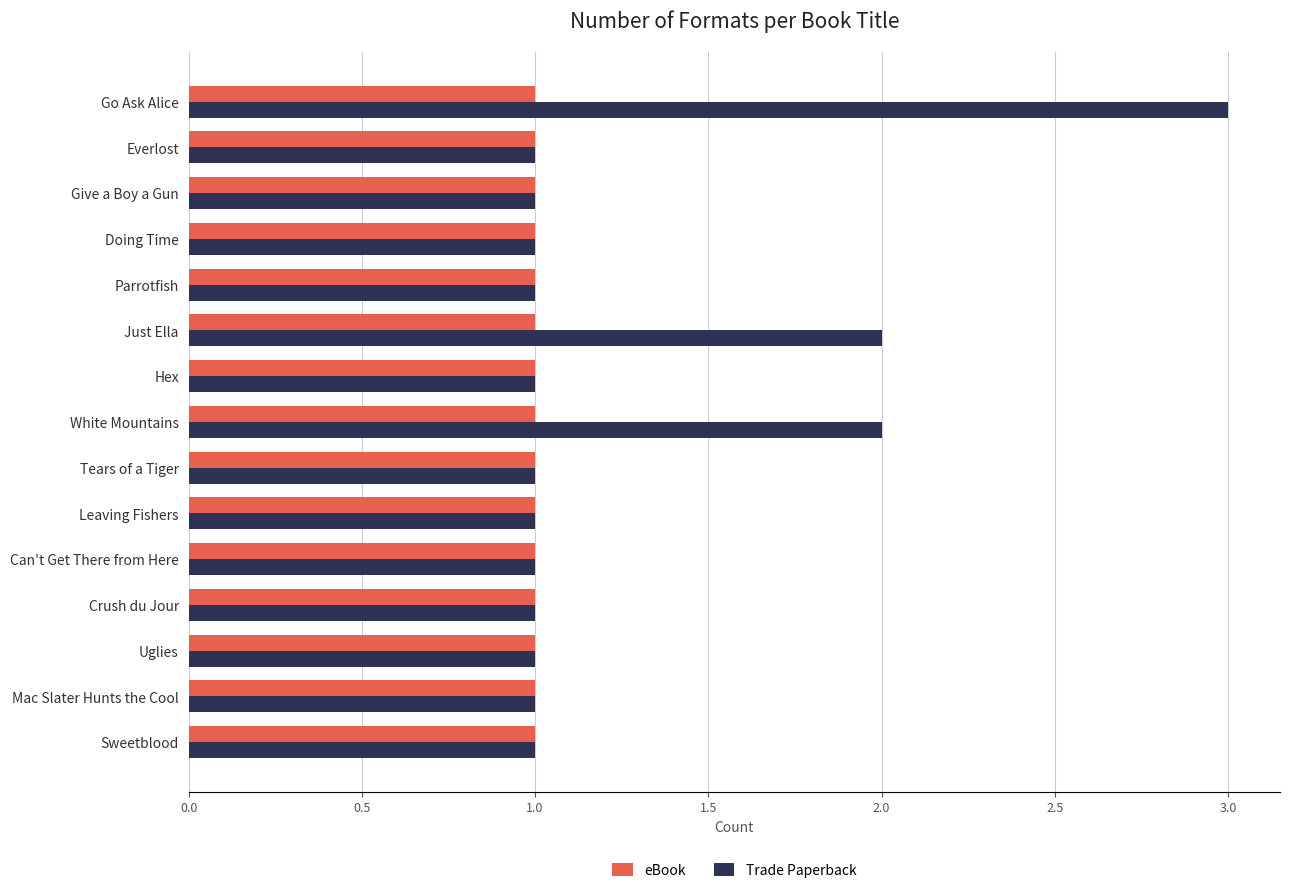

Is it true that eBook equals 1 at Leaving Fishers?

True